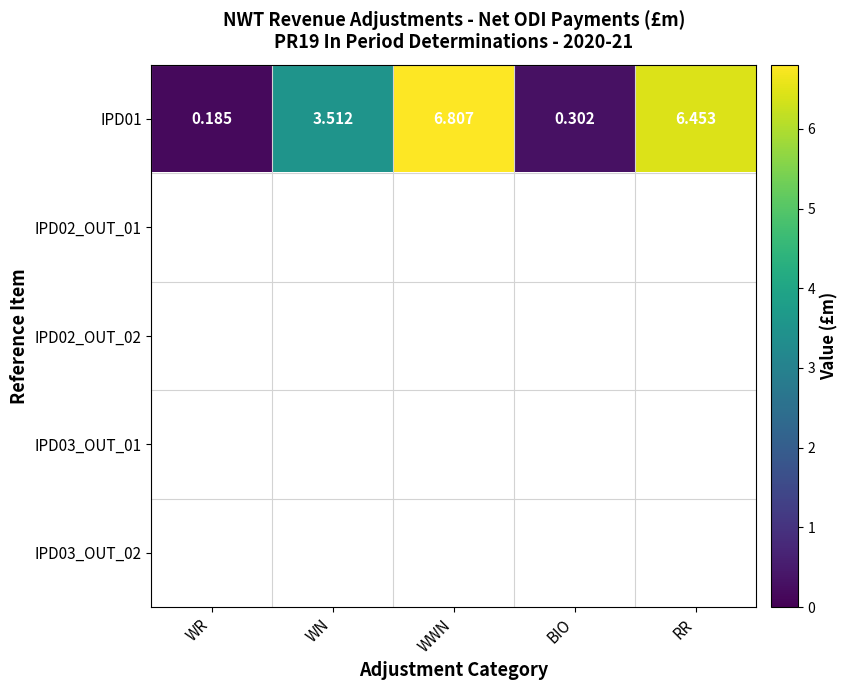

Which has a higher value, WR or WWN?

WWN